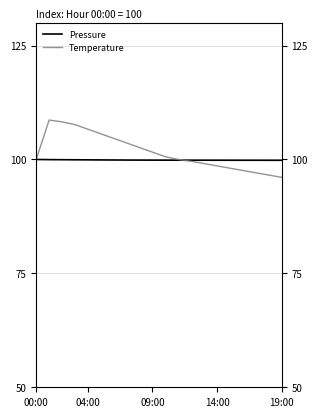

What is the average value of the Pressure series?

99.9